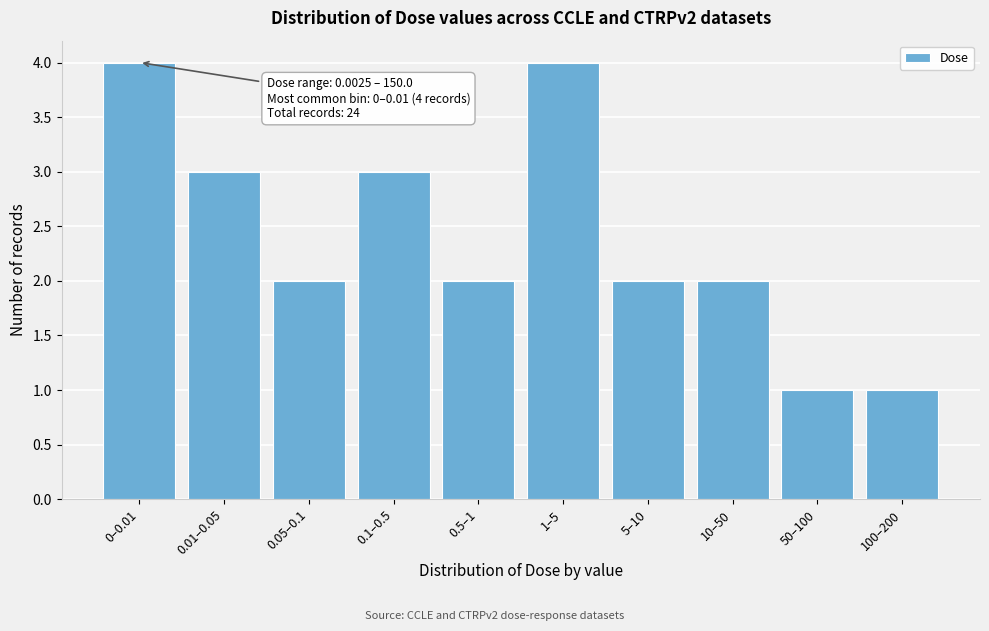

Reading left to right, extract all data points from this chart.

4	3	2	3	2	4	2	2	1	1